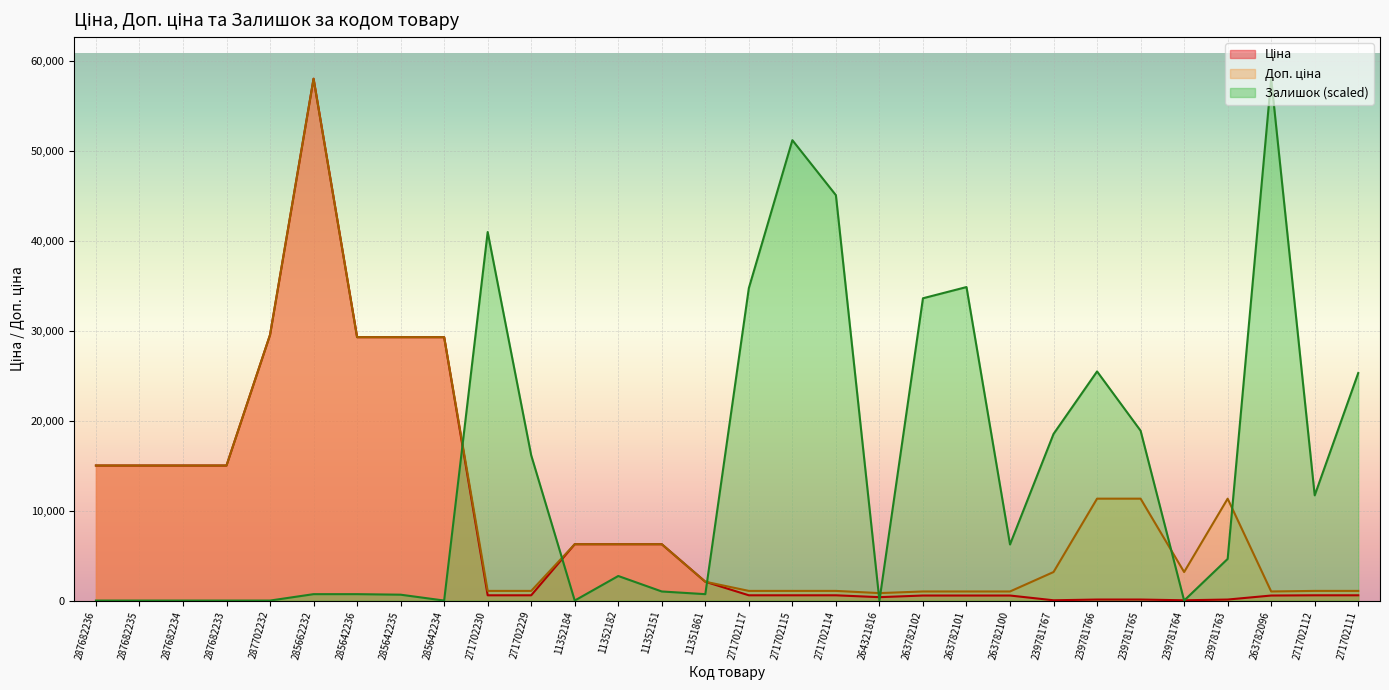

How many lines are shown in the chart?

3